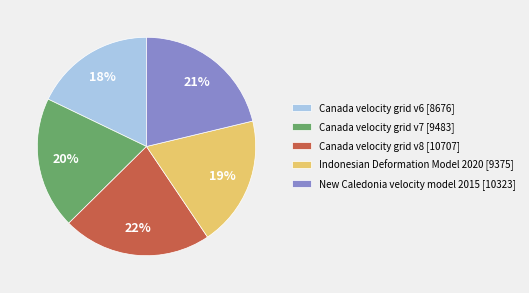

Combined, do Canada velocity grid v8 and Canada velocity grid v7 account for over 50%?

No